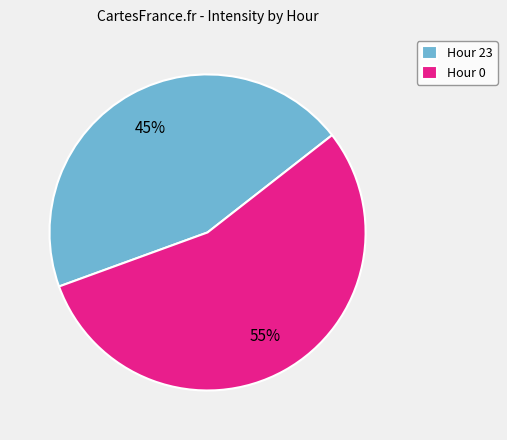

Is it true that Hour 23 is 39% of the pie?

False